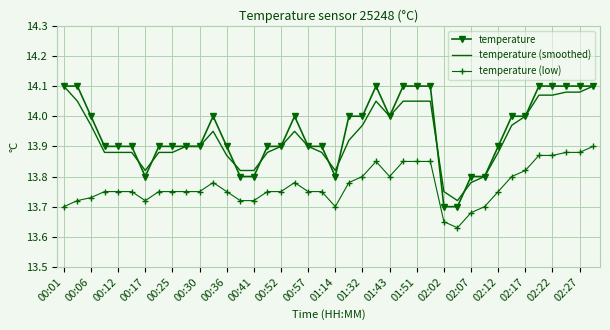

Which series has the largest range (max minus min)?

temperature